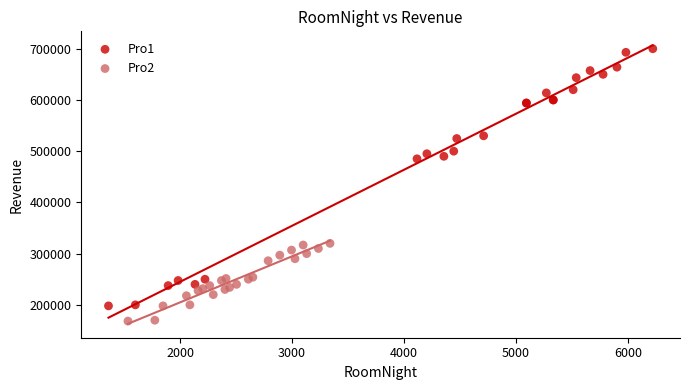

Which series has the largest Y range (max minus min)?

Pro1